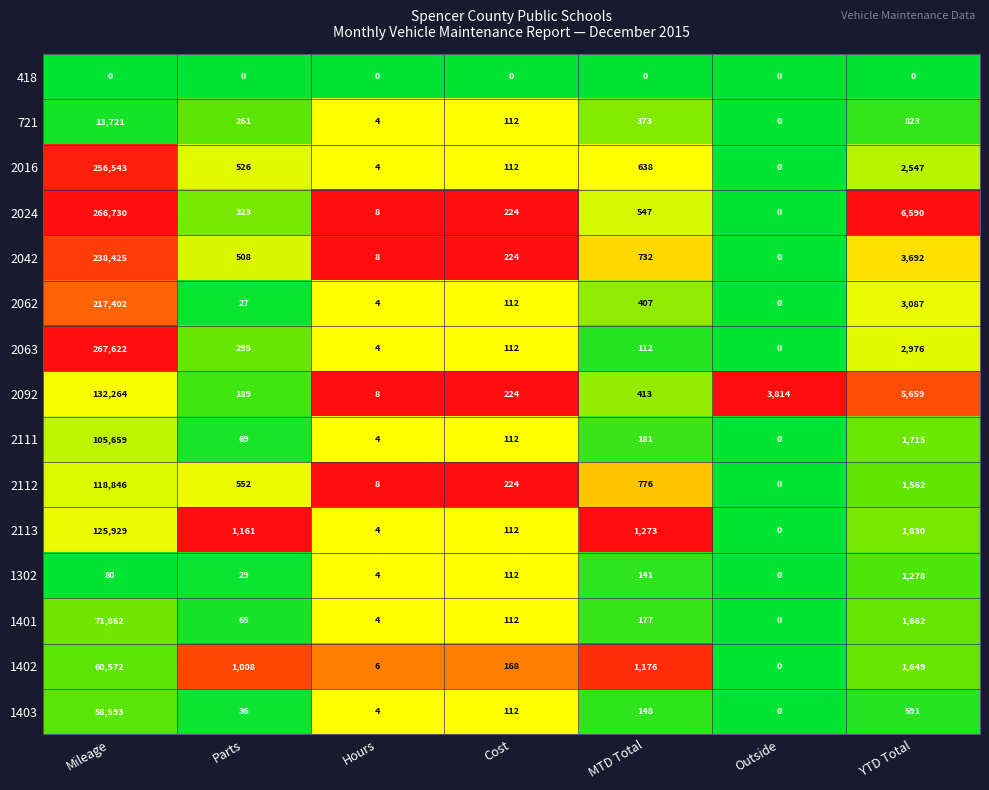

Which series has the largest range (max minus min)?

2063